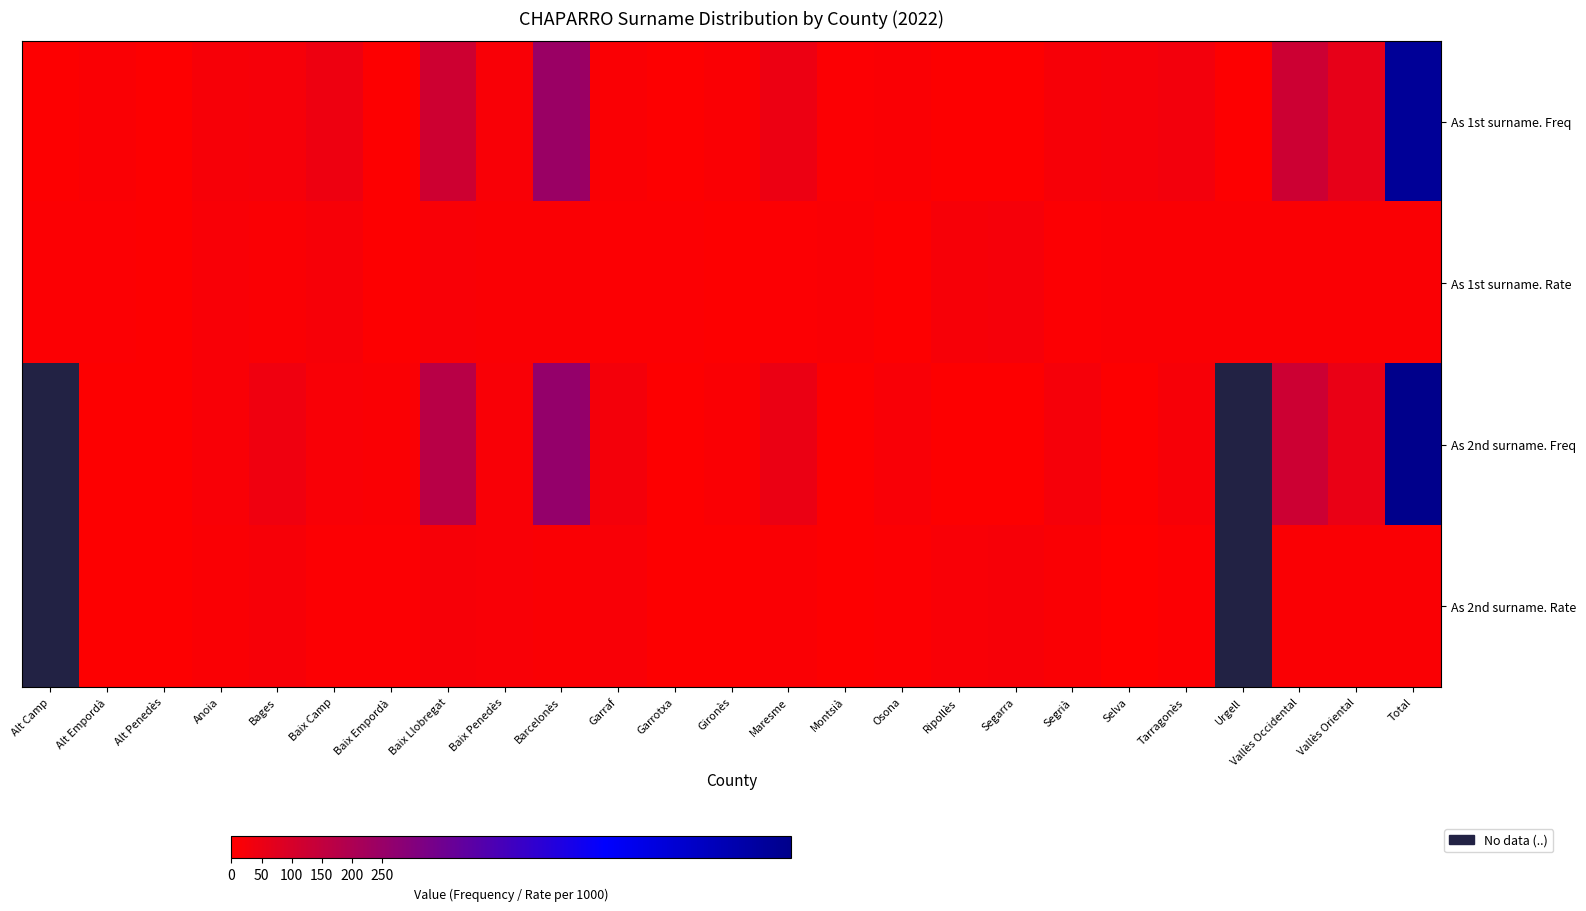

What is the greatest value displayed?

929